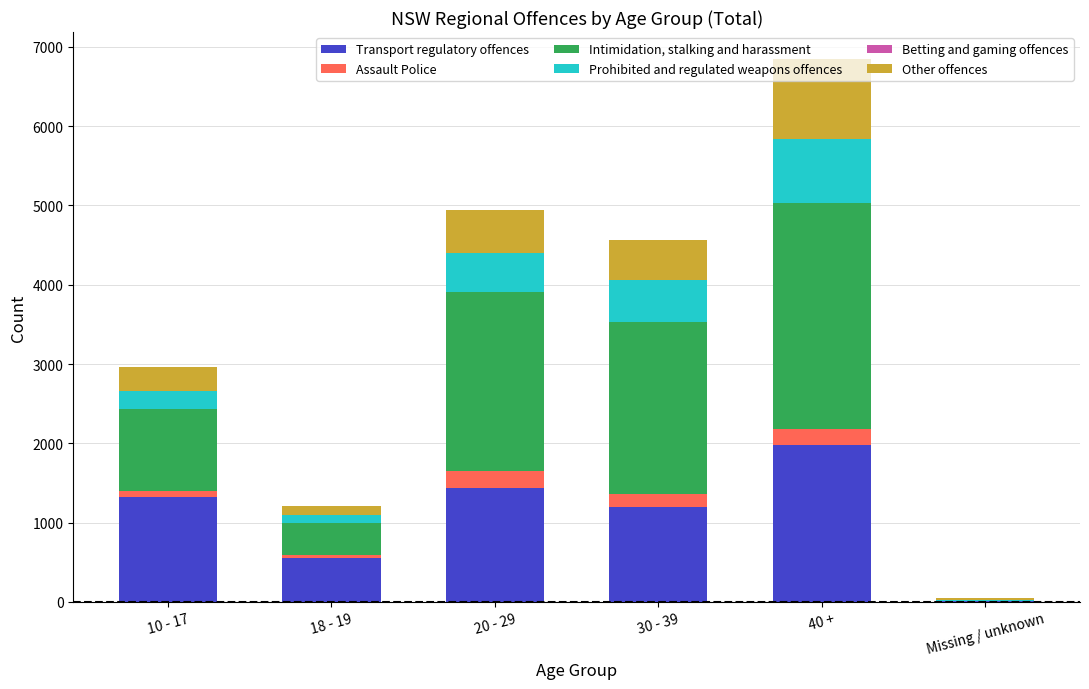

Which category has the highest value in the Transport regulatory offences series?

40 +